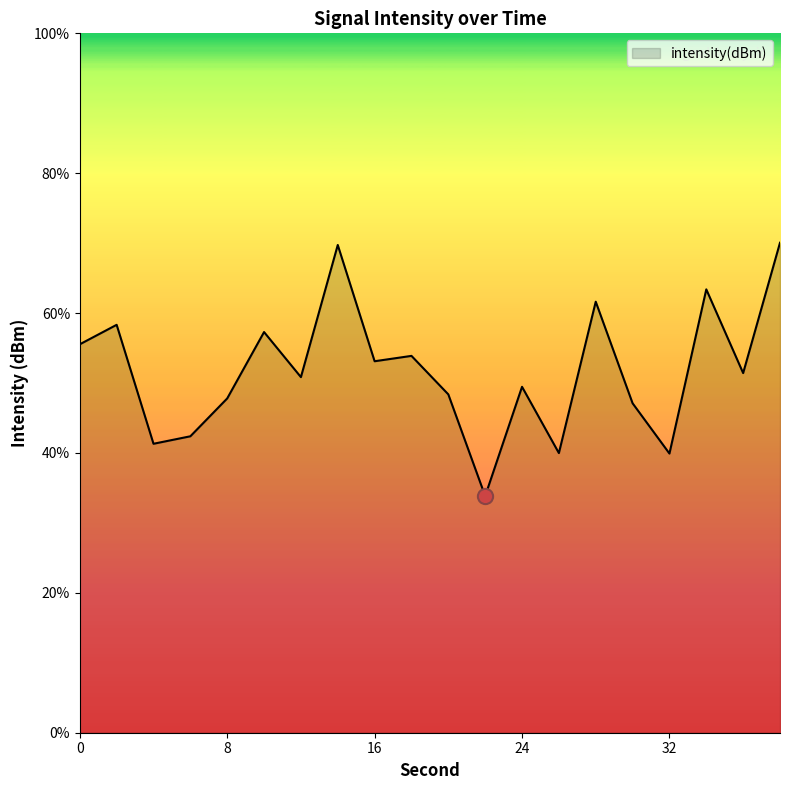

What is the maximum value shown in the chart?

70.1